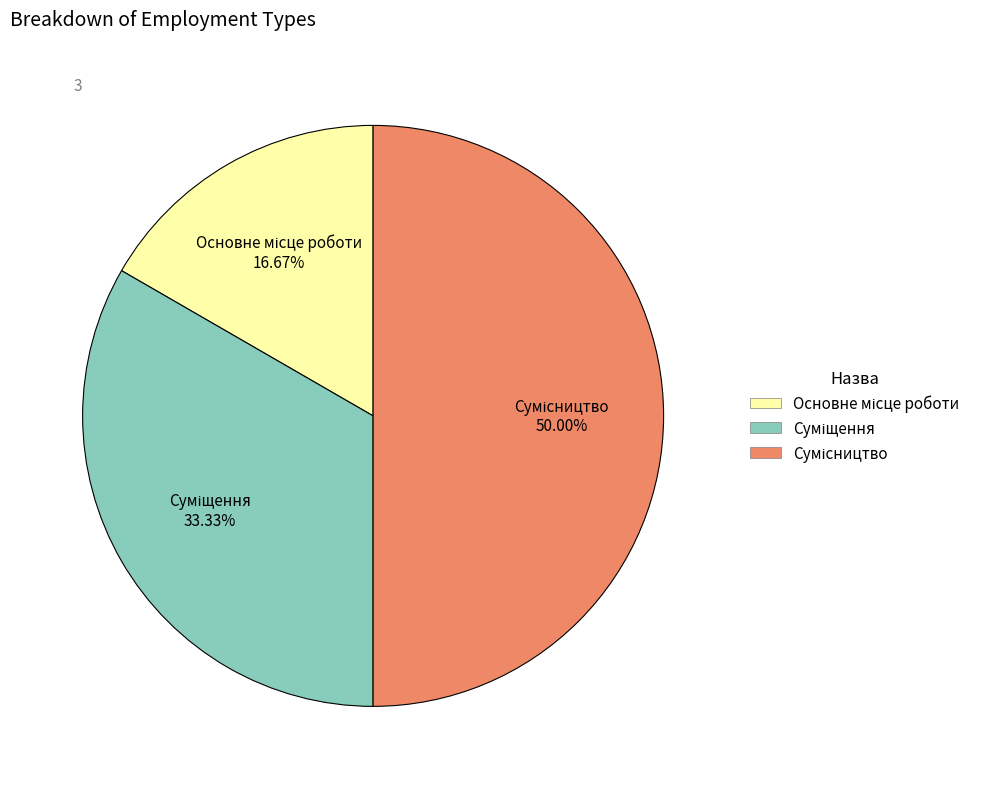

How many slices are in this pie chart?

3